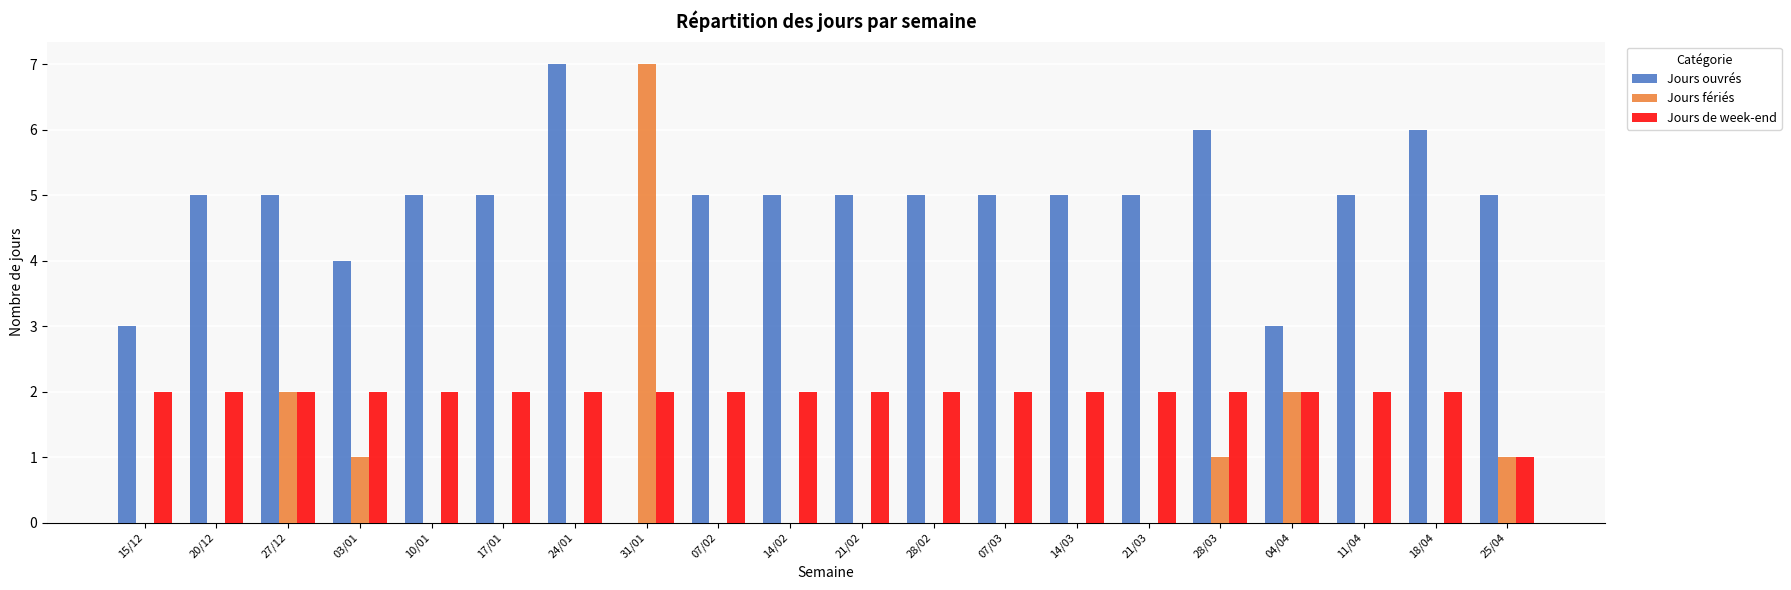

The Jours de week-end series shows 2 at 28/03. True or false?

True